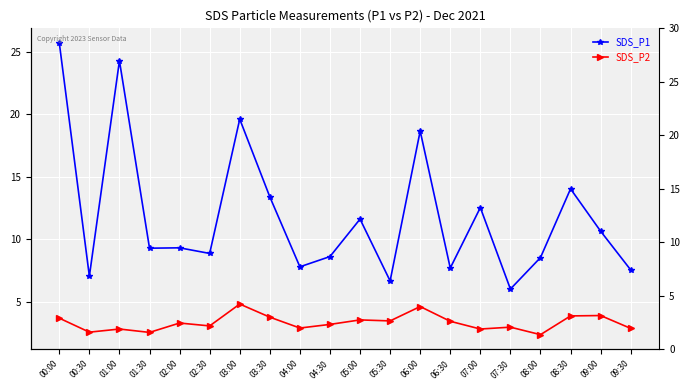

Which has a higher value, 01:30 or 07:30?

01:30